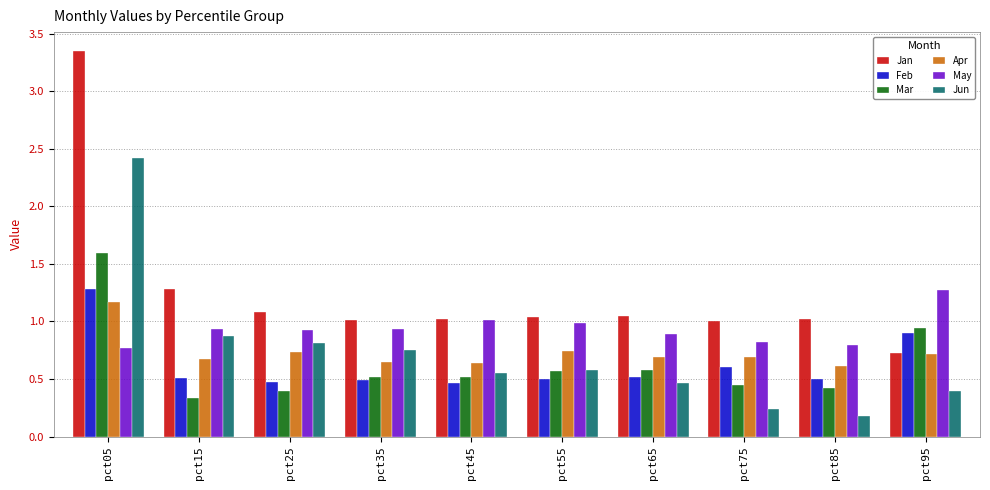

What is the maximum value for May?

1.3